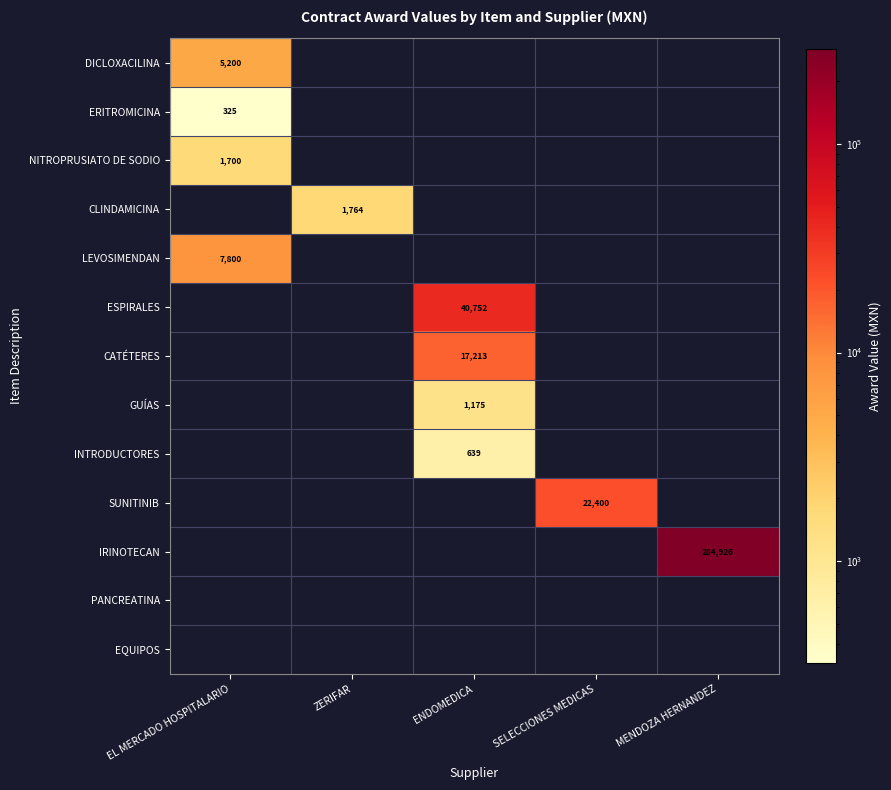

True or false: CATÉTERES has a value of 17213 at ENDOMEDICA.

True